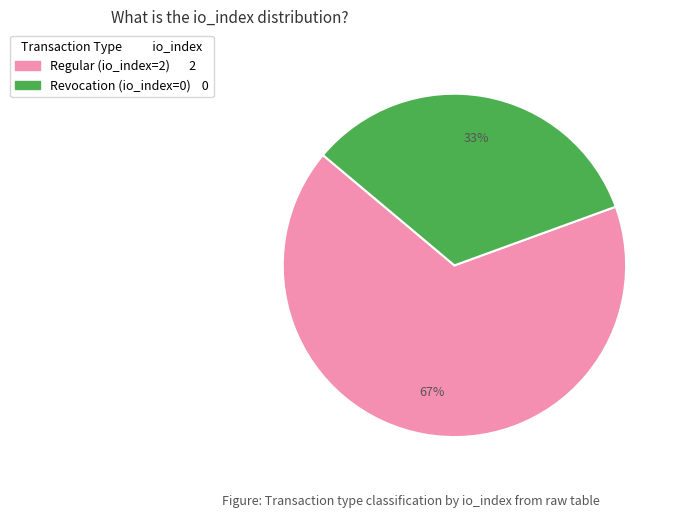

What is the largest slice in the pie chart?

Regular (io_index=2)